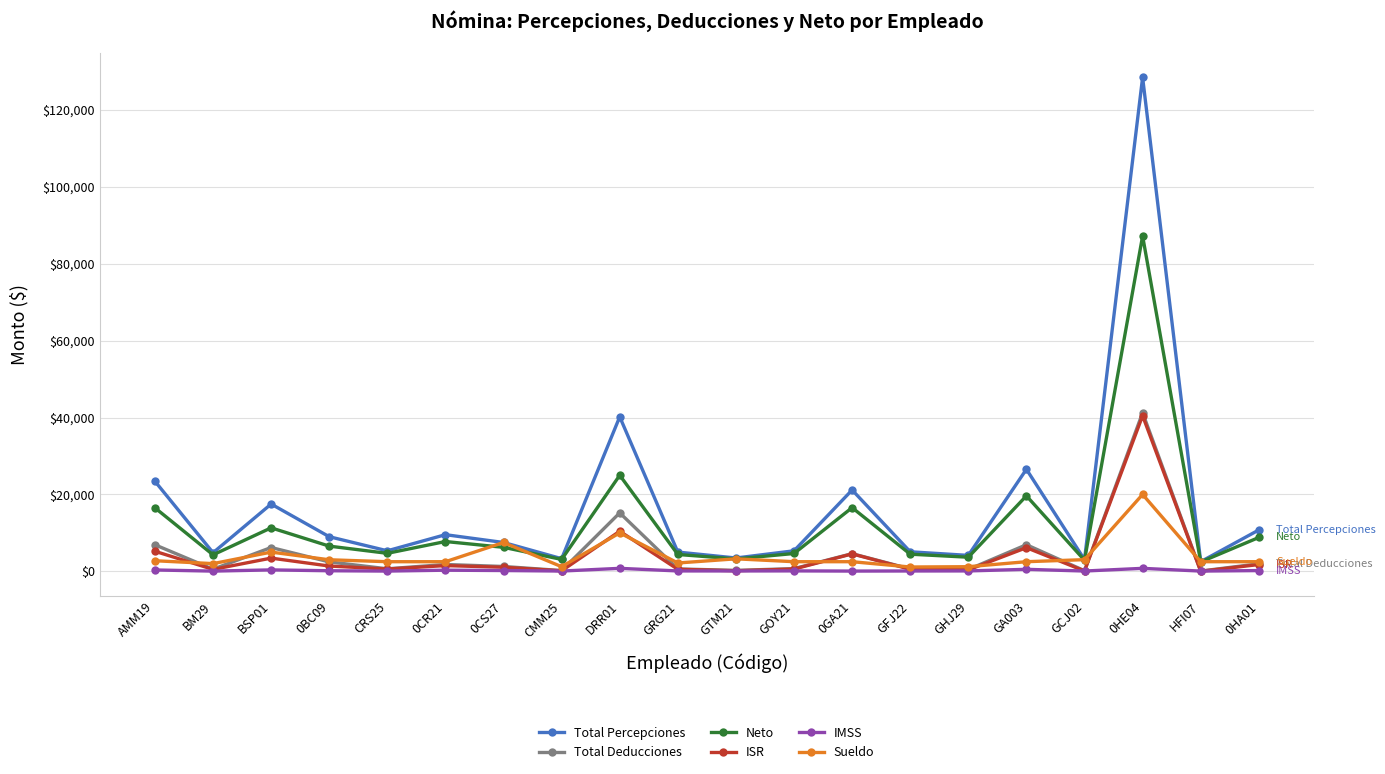

The value of Total Percepciones at BSP01 is 17500.1. True or false?

True